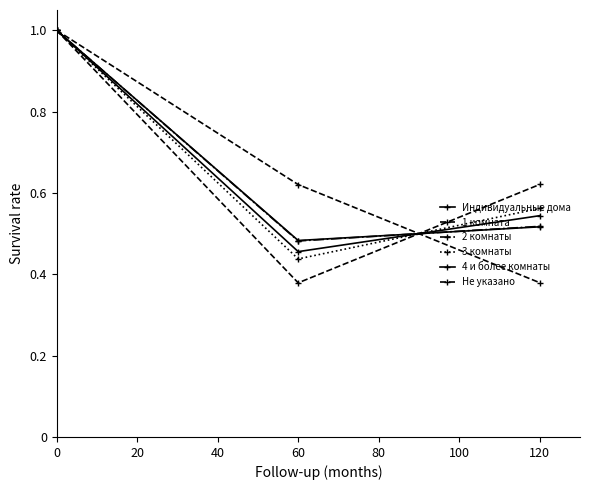

At how many categories does at least one series exceed 0?

3